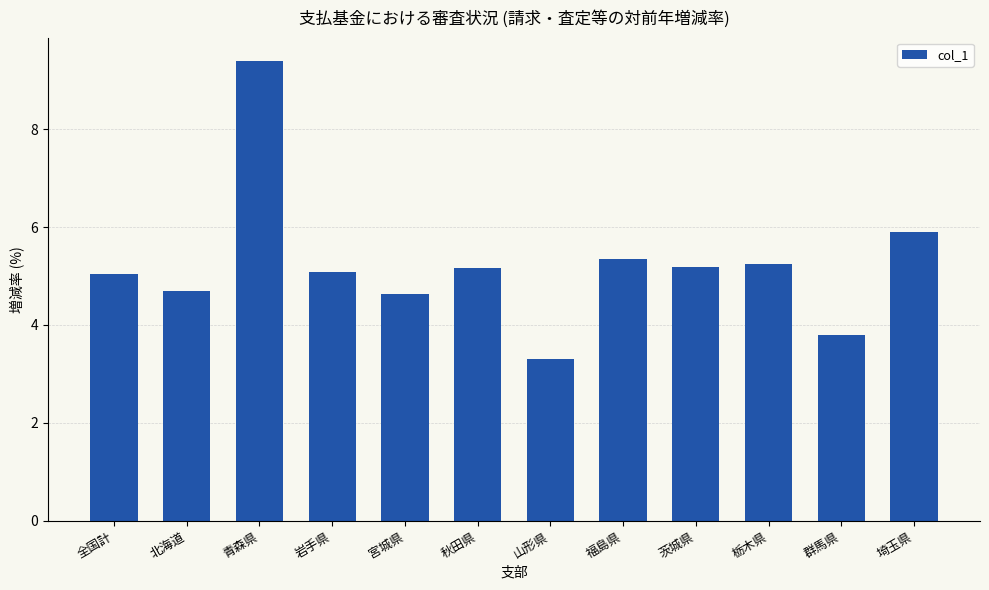

True or false: the data shows 3.8 at 群馬県.

True